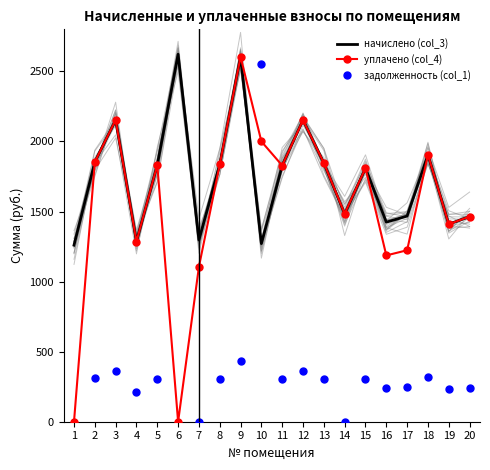

Is the value of уплачено (col_4) at 7 greater than the value of начислено (col_3) at 11?

No